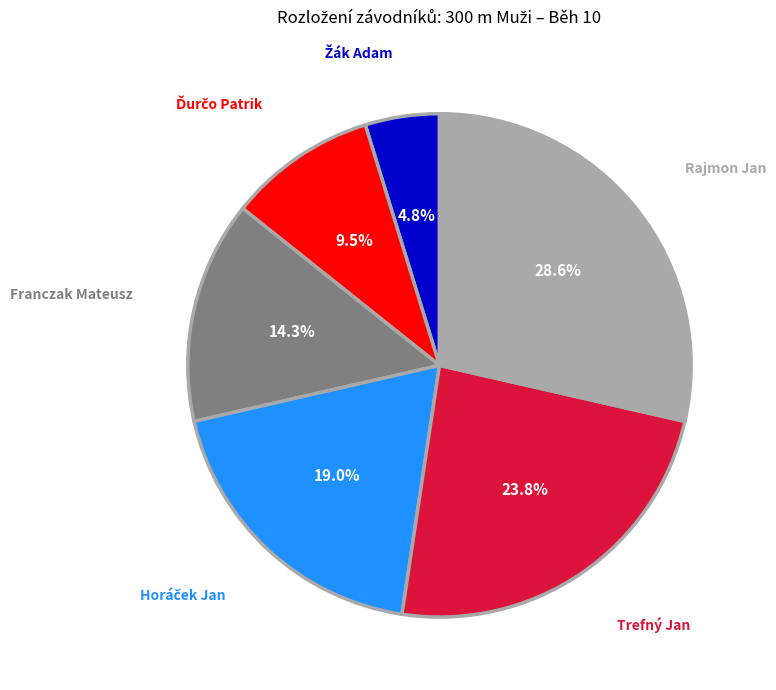

Is there a majority slice in this chart?

No